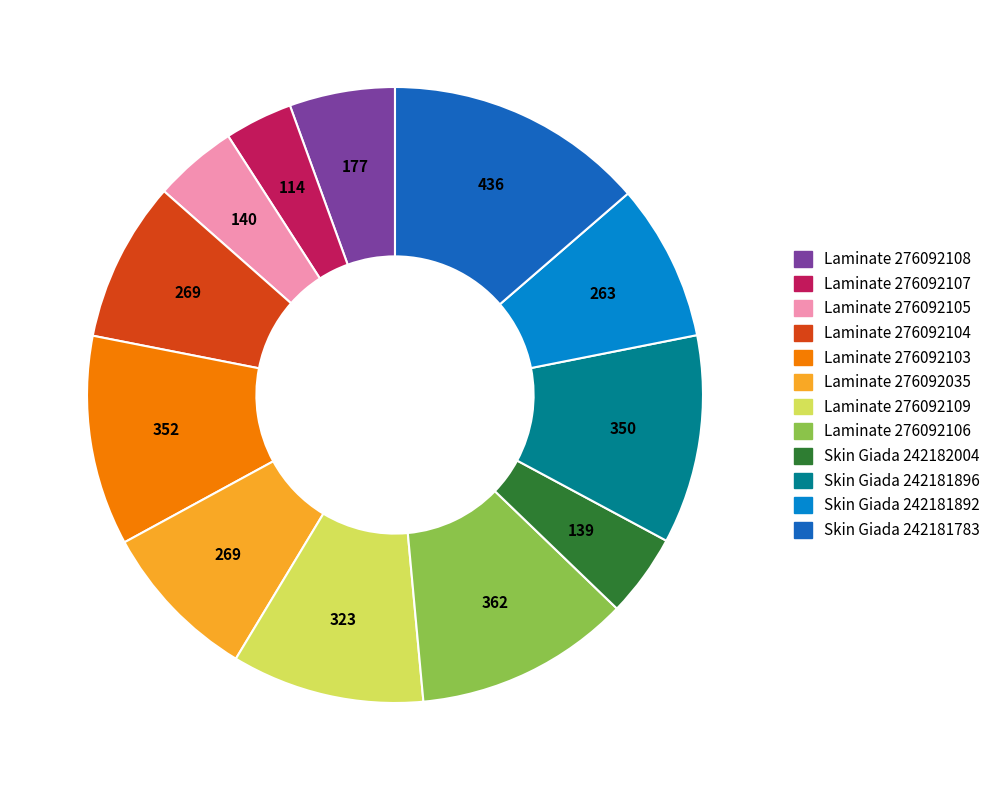

Is there a majority slice in this chart?

No